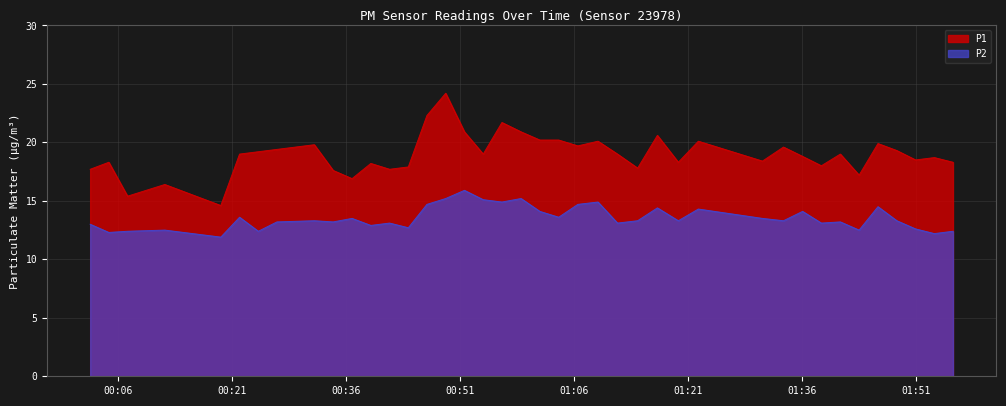

Rank the series by their maximum value, from lowest to highest.

P2, P1